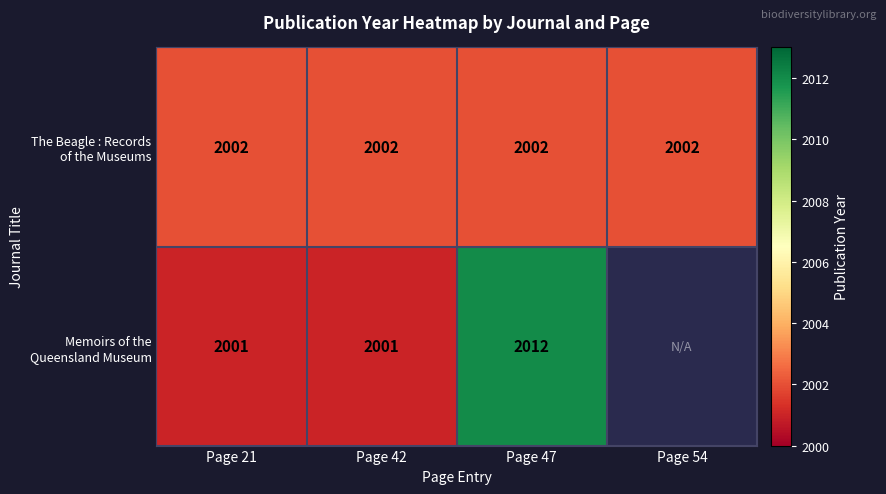

How many distinct data groups are displayed?

2